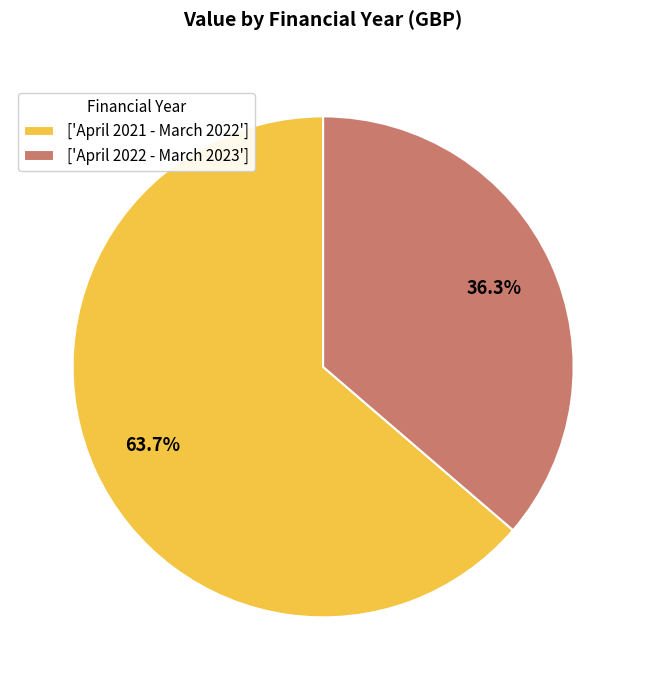

Which category has the biggest portion of the pie?

['April 2021 - March 2022']